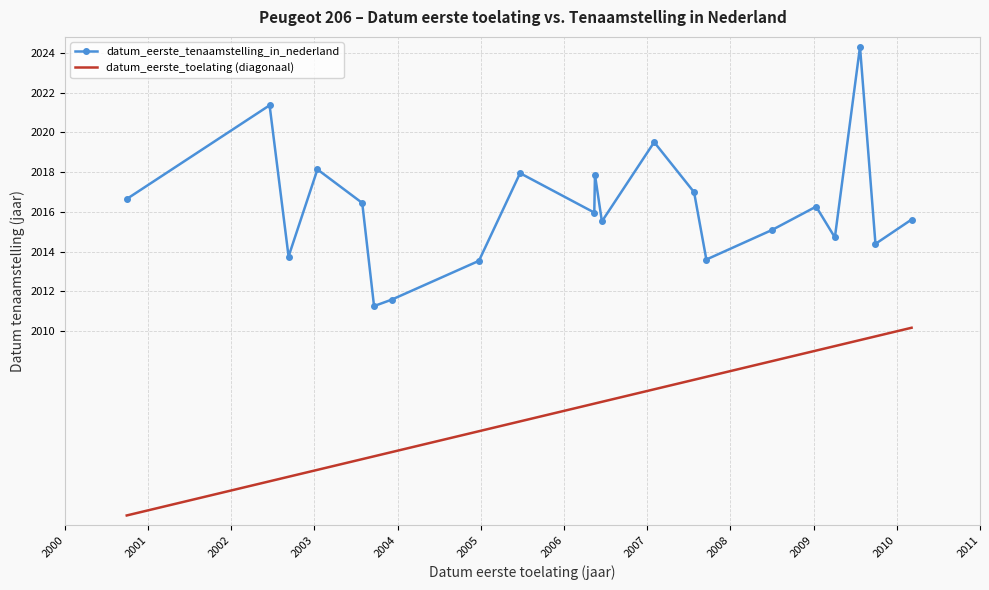

Rank the series by their average value, from lowest to highest.

datum_eerste_toelating (diagonaal), datum_eerste_tenaamstelling_in_nederland